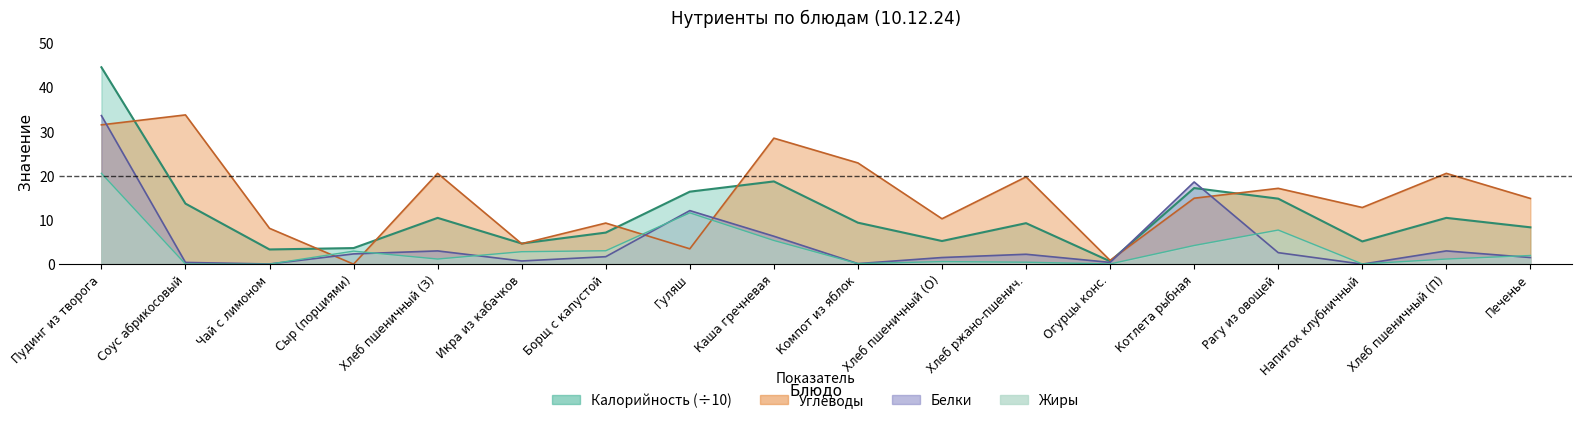

Rank the series by their maximum value, from highest to lowest.

Калорийность, Углеводы, Белки, Жиры